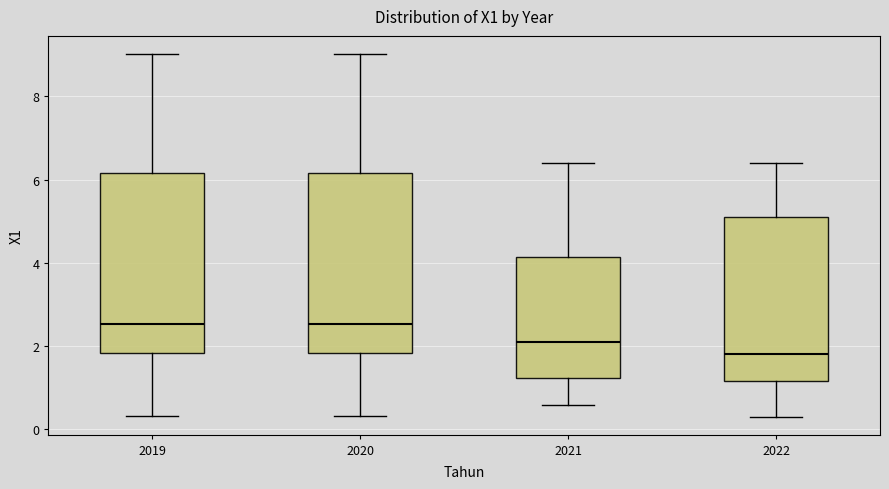

Reading left to right, transcribe this box plot: for each box, give where its median line is, the range the box spans, and where its two whiskers end, as read against the y-axis. The values are not printed on the chart, so give them approximately, as read against the axis.

2019: median 2.6, box 1.8 to 6.2, whiskers 0.4 to 9.0
2020: median 2.6, box 1.8 to 6.2, whiskers 0.4 to 9.0
2021: median 2.2, box 1.2 to 4.2, whiskers 0.6 to 6.4
2022: median 1.8, box 1.2 to 5.2, whiskers 0.4 to 6.4